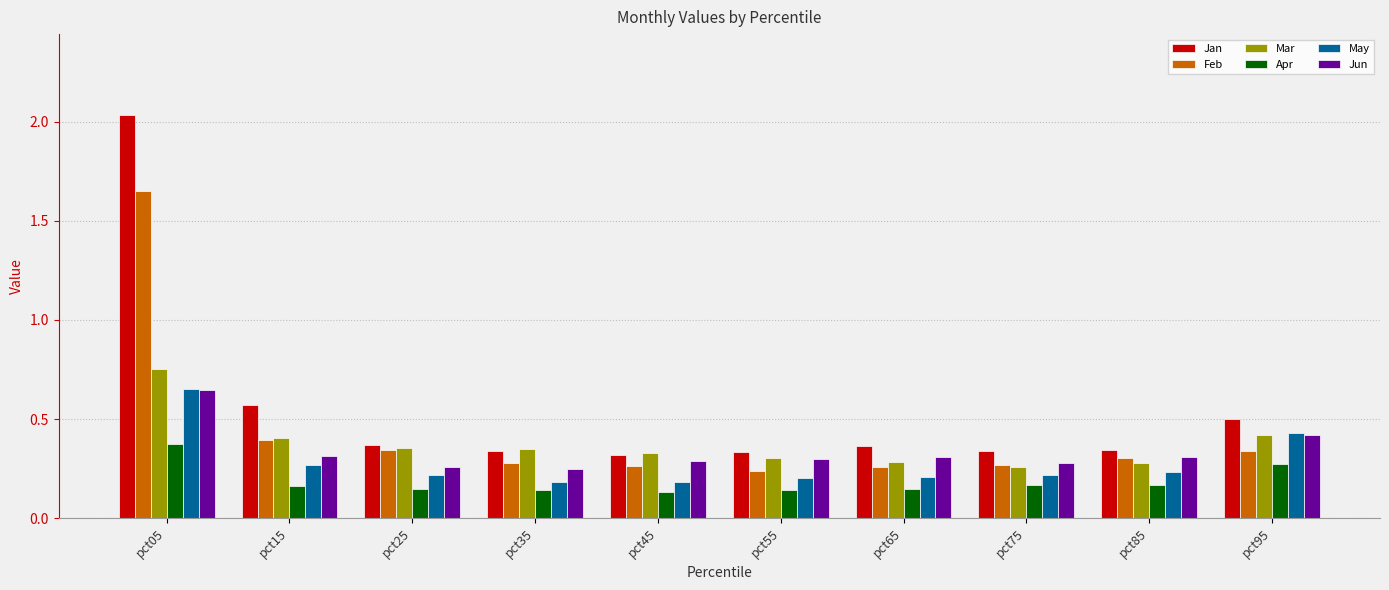

The value of Apr at pct85 is 0.2. True or false?

True